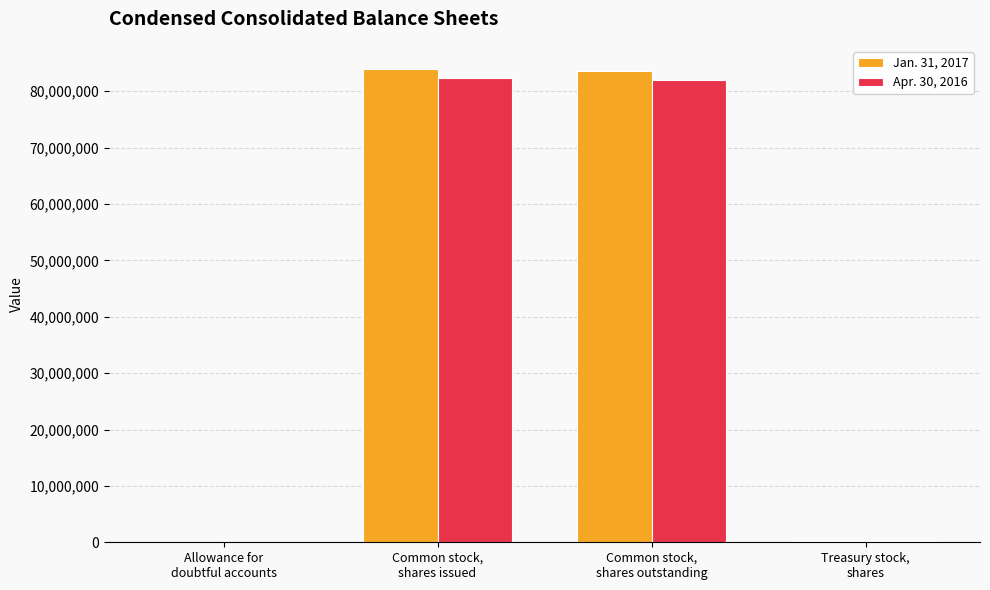

Where does the Jan. 31, 2017 series first go above 83648563?

Common stock,
shares issued